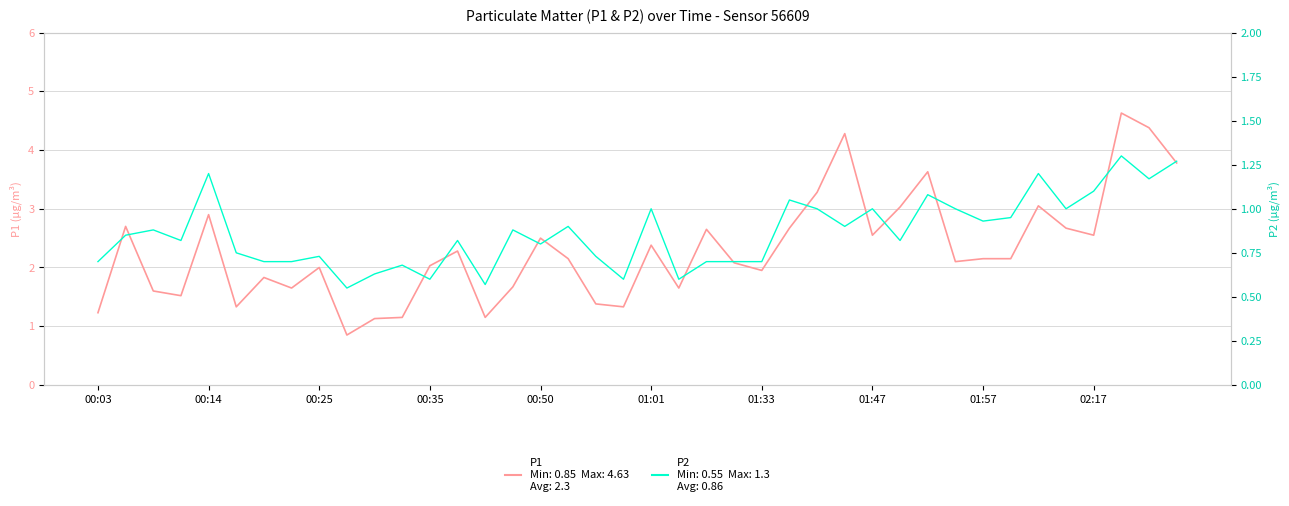

Which has a higher value, 36 or 25?

25